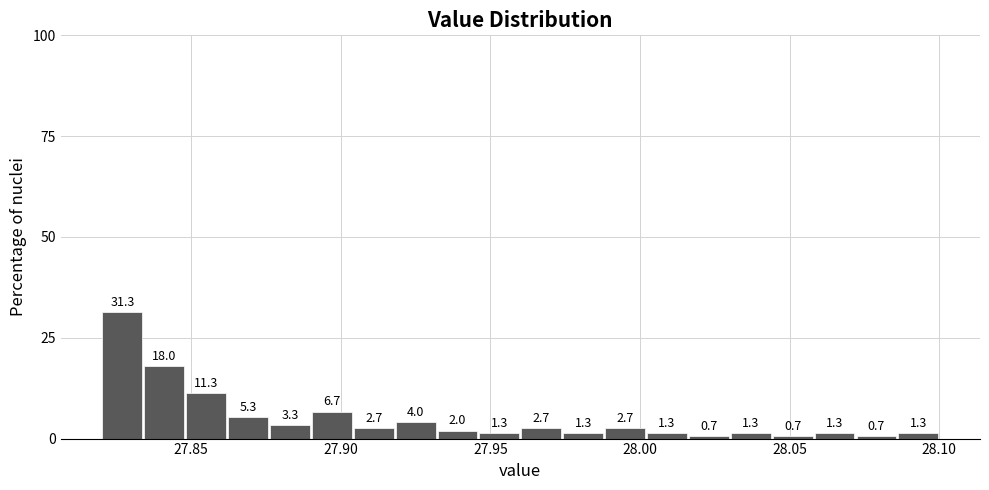

Around what value on the x-axis is the tallest bar? Give the approximate position of its centre, as read against the axis.

27.825